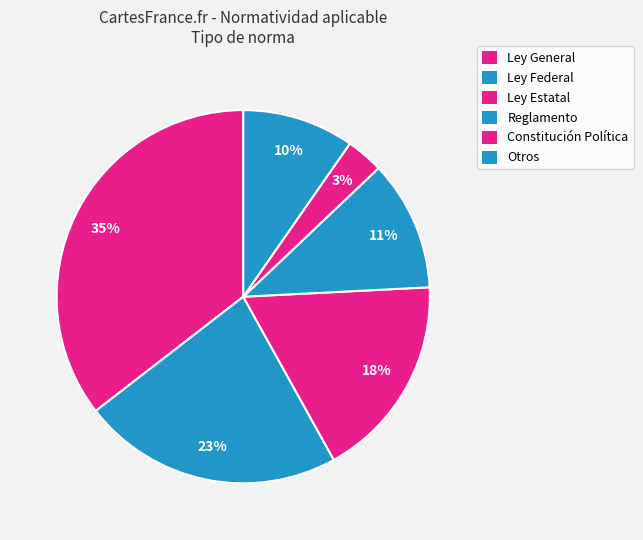

Which category has the smallest portion of the pie?

Constitución Política